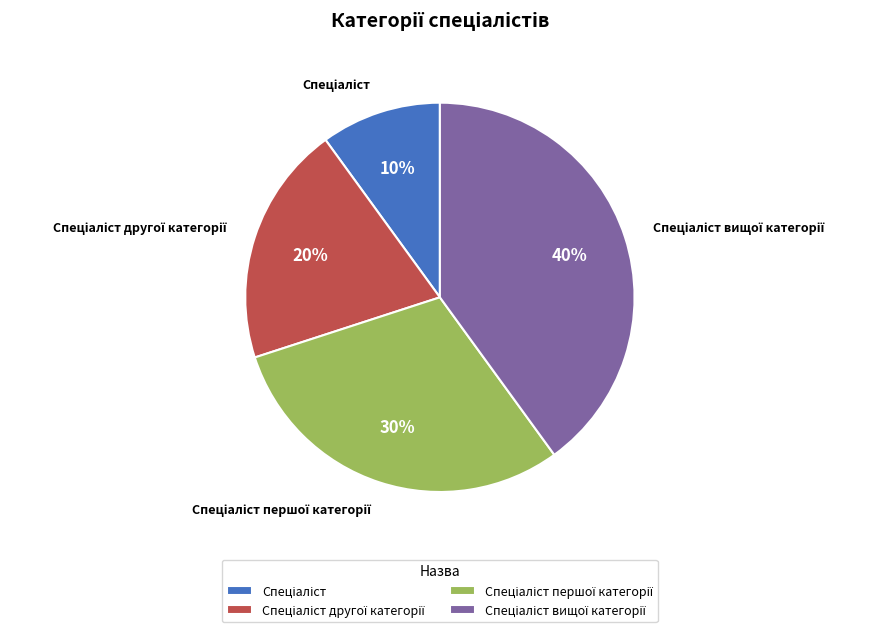

Is there a majority slice in this chart?

No